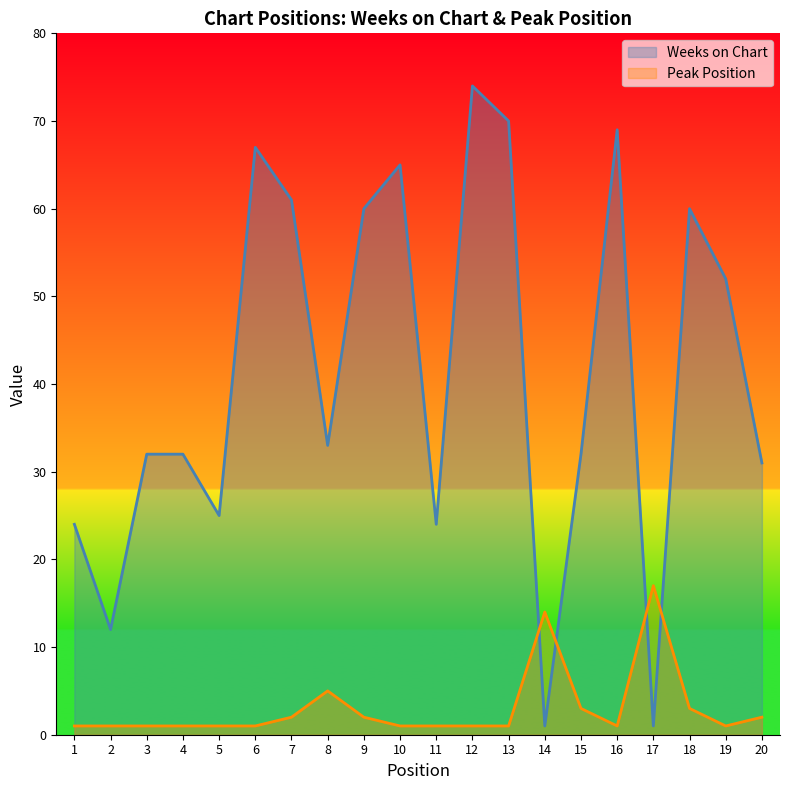

Is the value of Weeks on Chart at 1 greater than the value of Peak Position at 2?

Yes